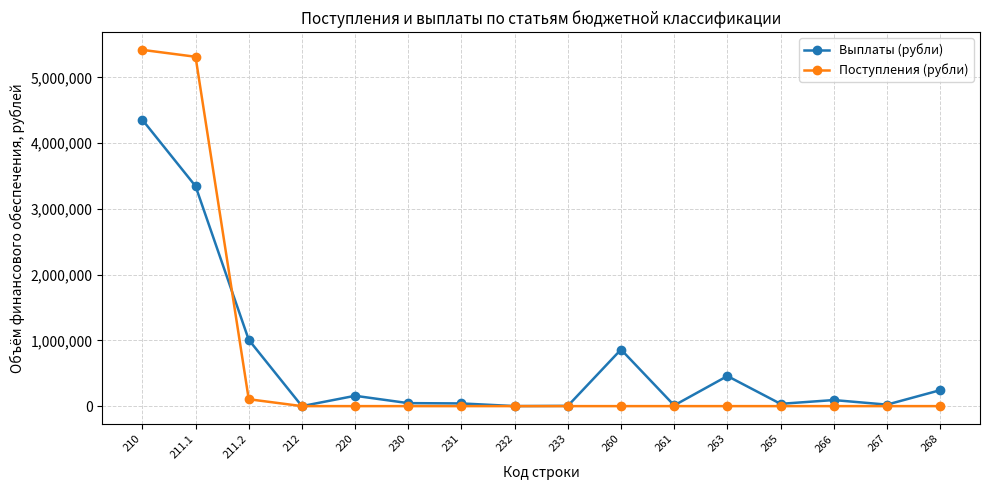

What is the total value across all series at 263?

457707.0